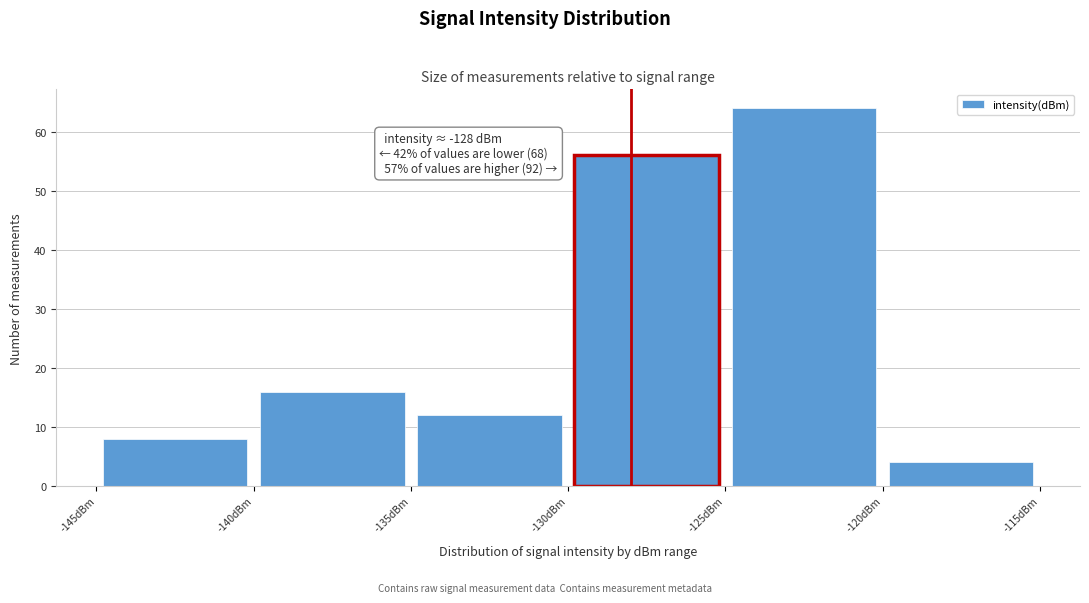

Over which range of the x-axis is the bar tallest?

-125 to -120